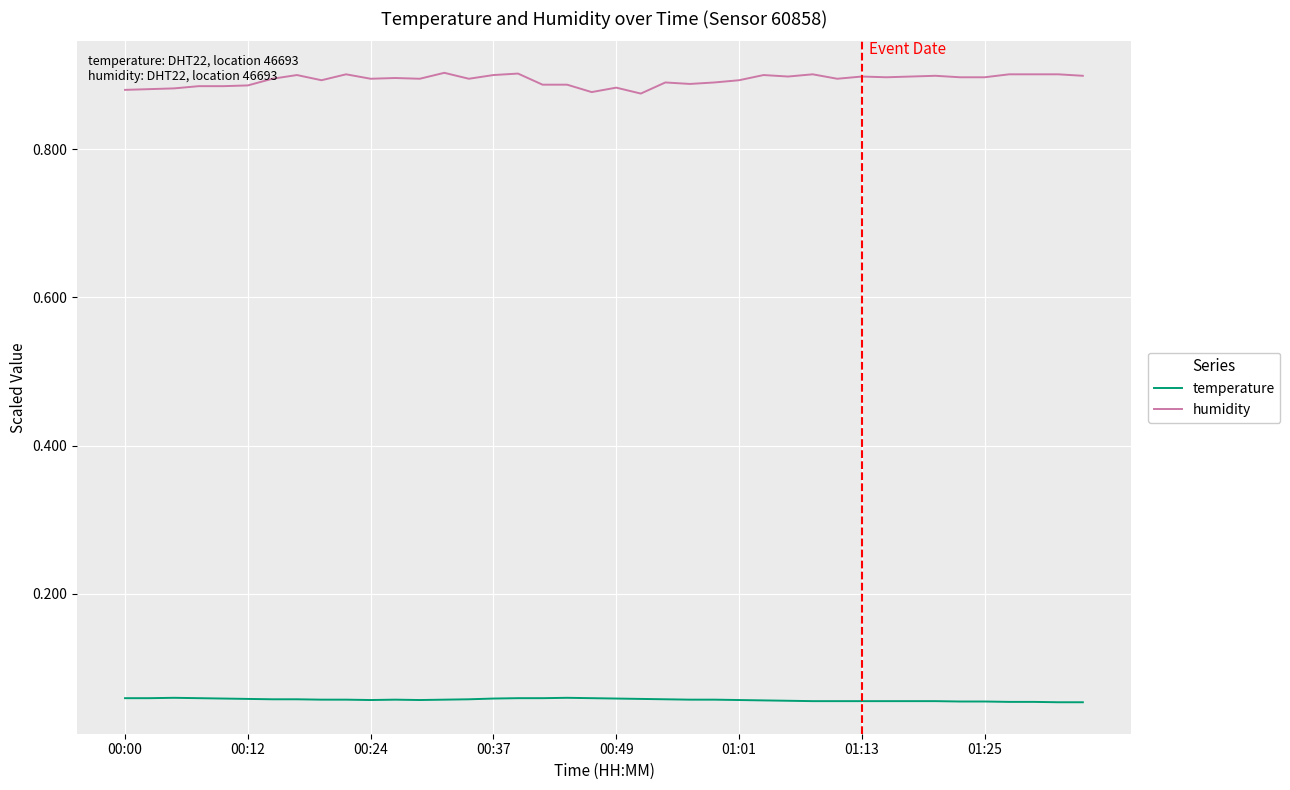

List the series in order of their peak value, lowest first.

temperature, humidity